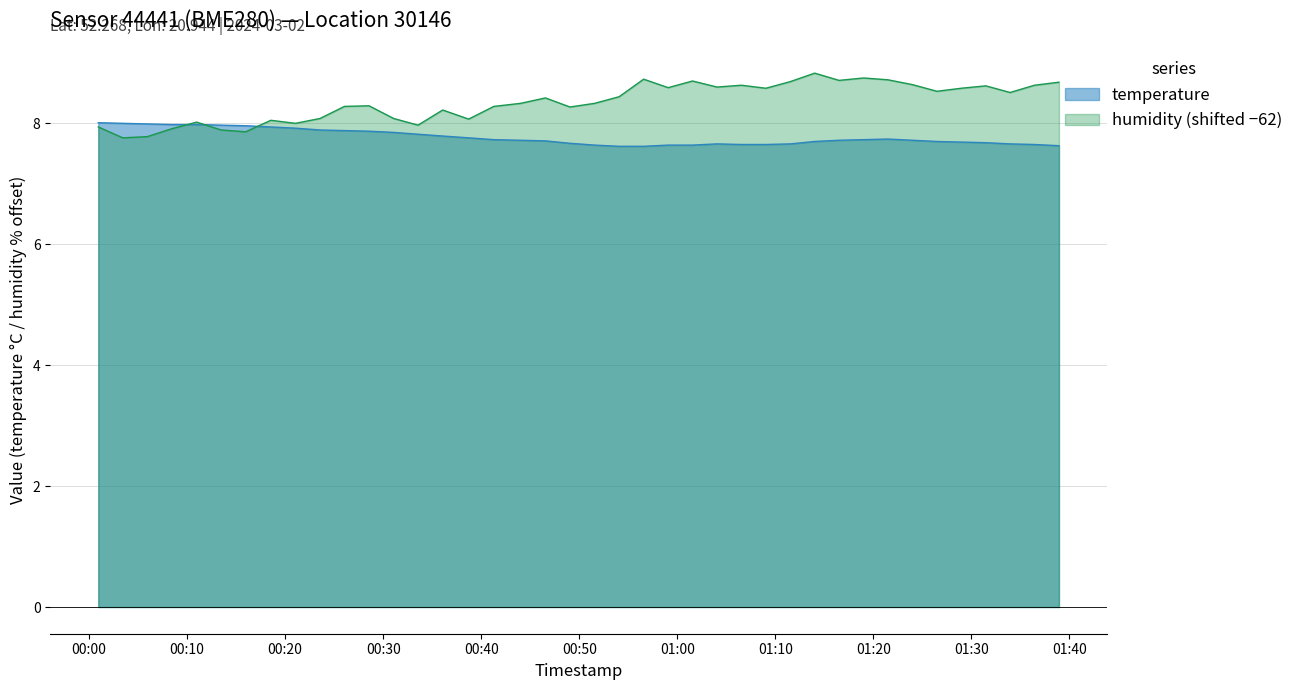

Reading left to right, extract all data points from this chart.

temperature: 8.0	8.0	8.0	8.0	8.0	8.0	8.0	7.9	7.9	7.9	7.9	7.9	7.8	7.8	7.8	7.8	7.7	7.7	7.7	7.7	7.6	7.6	7.6	7.6	7.6	7.7	7.7	7.7	7.7	7.7	7.7	7.7	7.7	7.7	7.7	7.7	7.7	7.7	7.7	7.6
humidity: 7.9	7.8	7.8	7.9	8.0	7.9	7.9	8.0	8.0	8.1	8.3	8.3	8.1	8.0	8.2	8.1	8.3	8.3	8.4	8.3	8.3	8.4	8.7	8.6	8.7	8.6	8.6	8.6	8.7	8.8	8.7	8.8	8.7	8.6	8.5	8.6	8.6	8.5	8.6	8.7